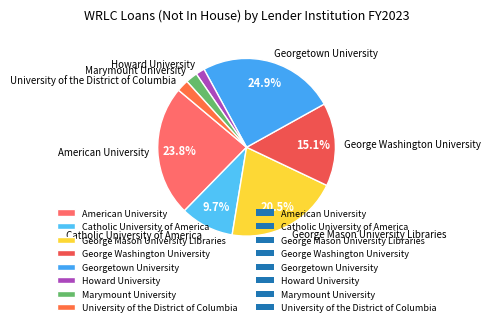

To the nearest percent, what is the difference between the Georgetown University and American University slice percentages?

1%